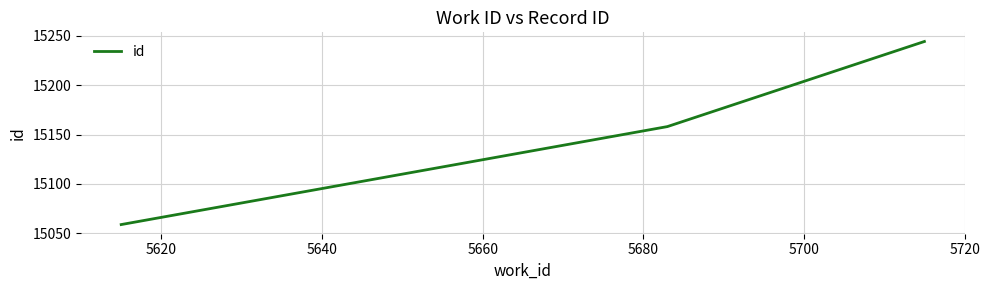

What is the average value?

15154